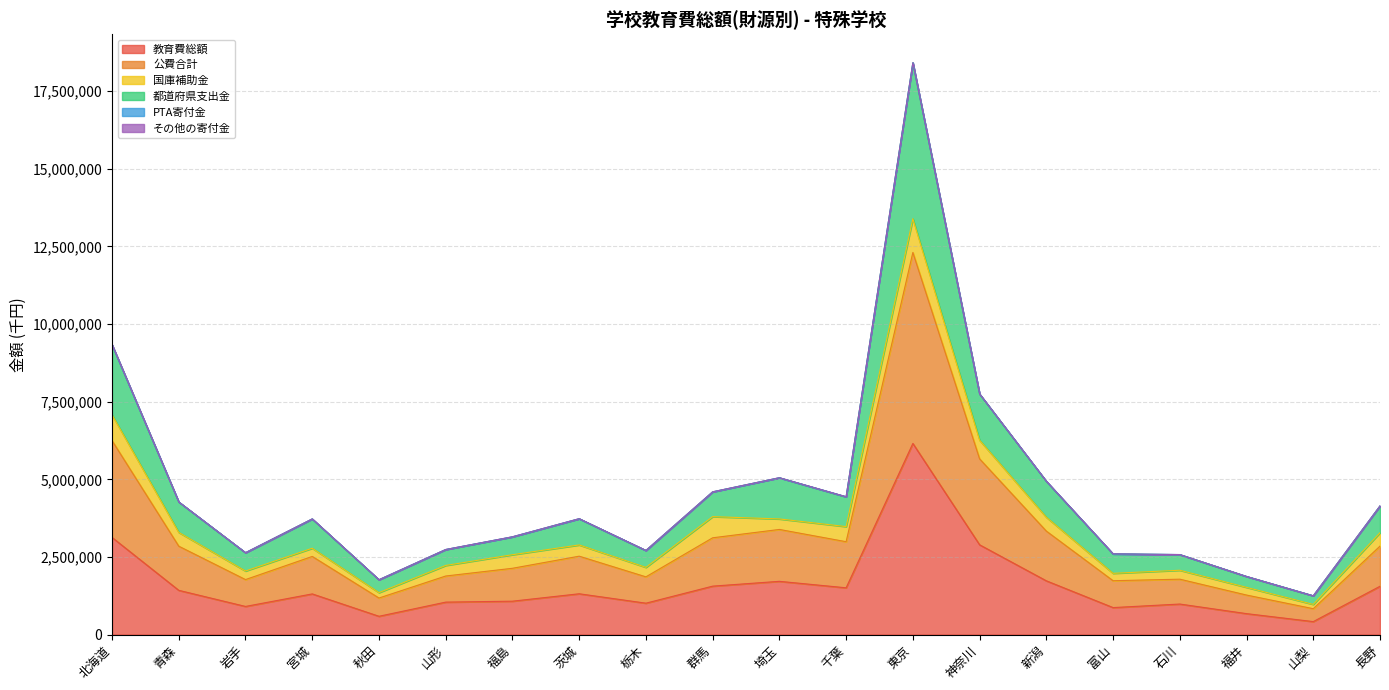

Which category has the highest value in the 教育費総額 series?

東京